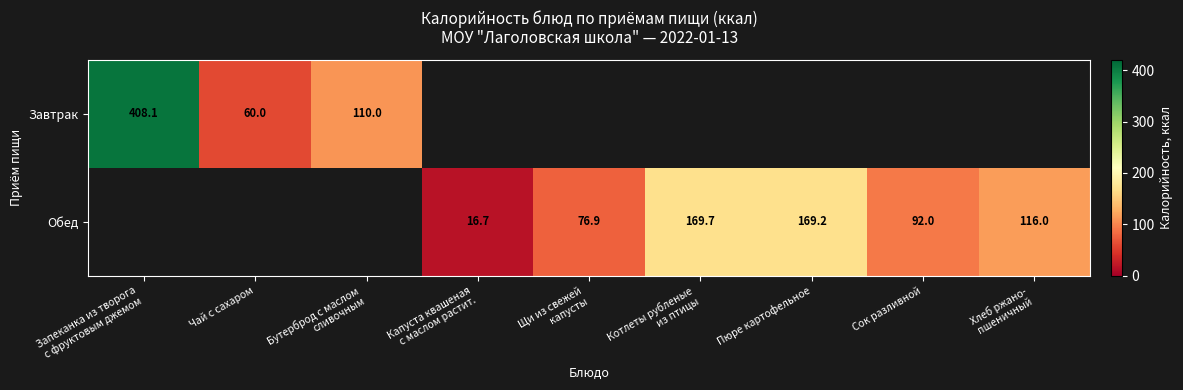

Where is Завтрак nearest to the value 204?

Бутерброд с маслом сливочным